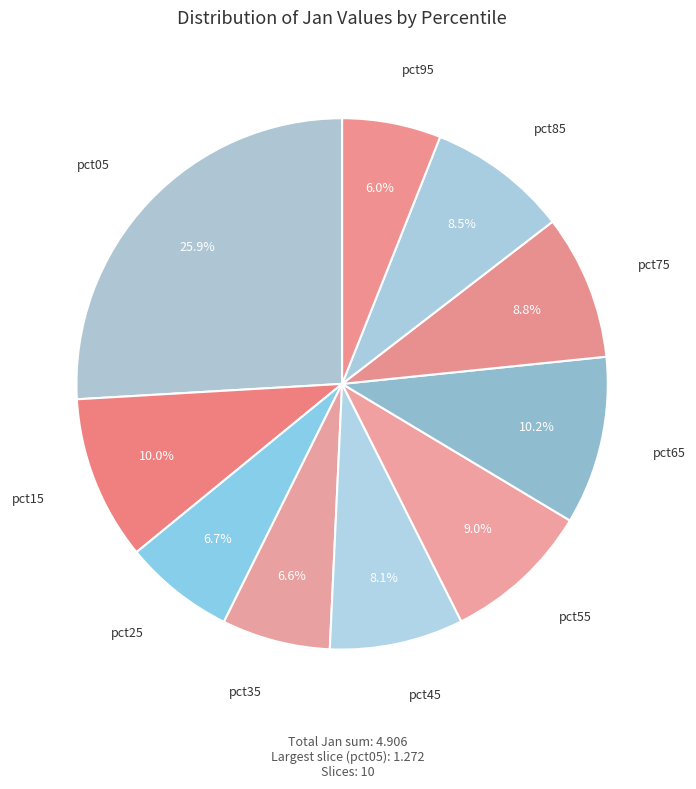

True or false: pct95 accounts for 6% of the total.

True